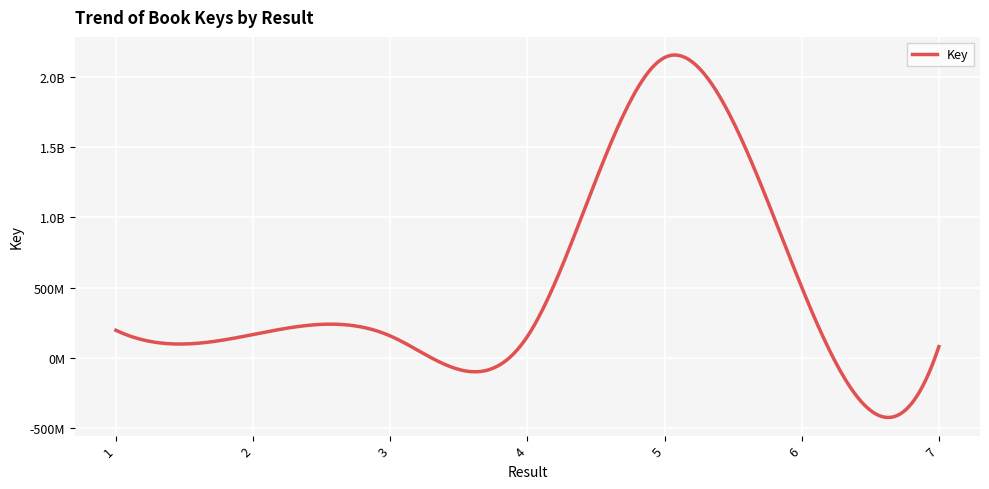

Reading left to right, what are all the values shown in this chart?

195912905	165667139	155741347	151999664	2139647670	503027910	79262888